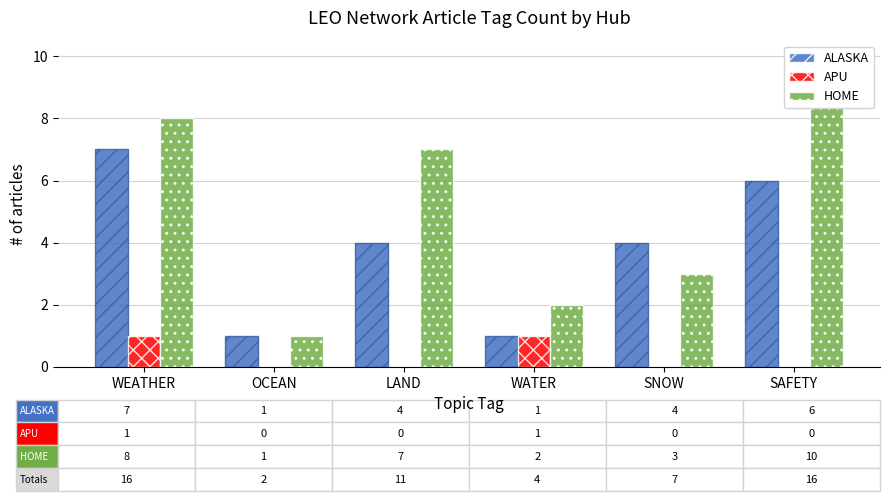

What is the difference between the maximum and minimum values in the APU series?

1